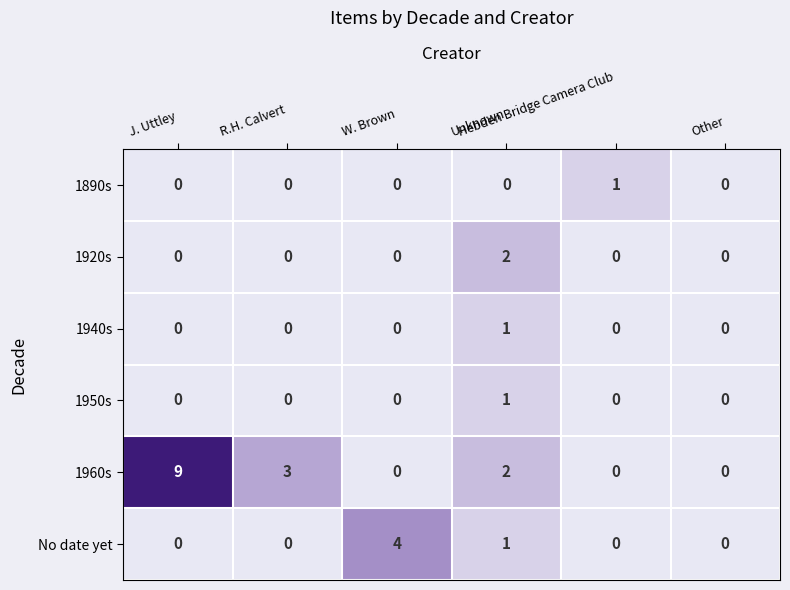

Which series has the largest total across all categories?

1960s